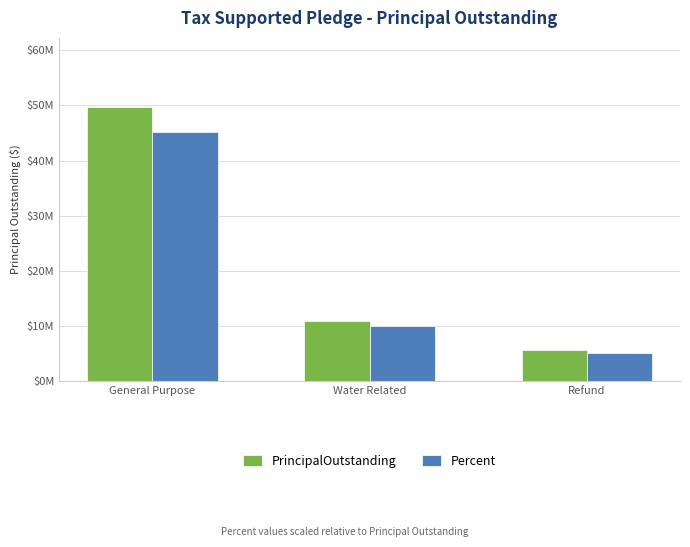

Where does the Percent series first go above 9976324?

General Purpose